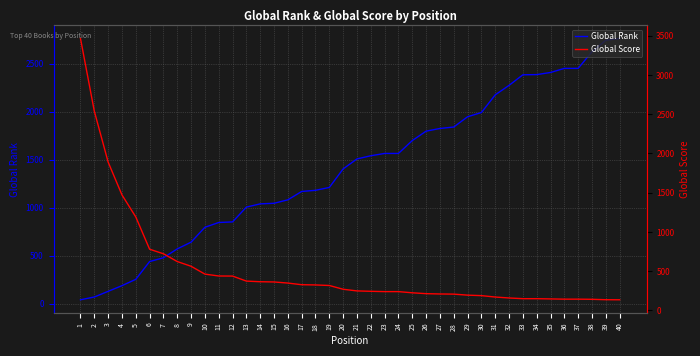

Rank the series by their maximum value, from lowest to highest.

Global Rank, Global Score